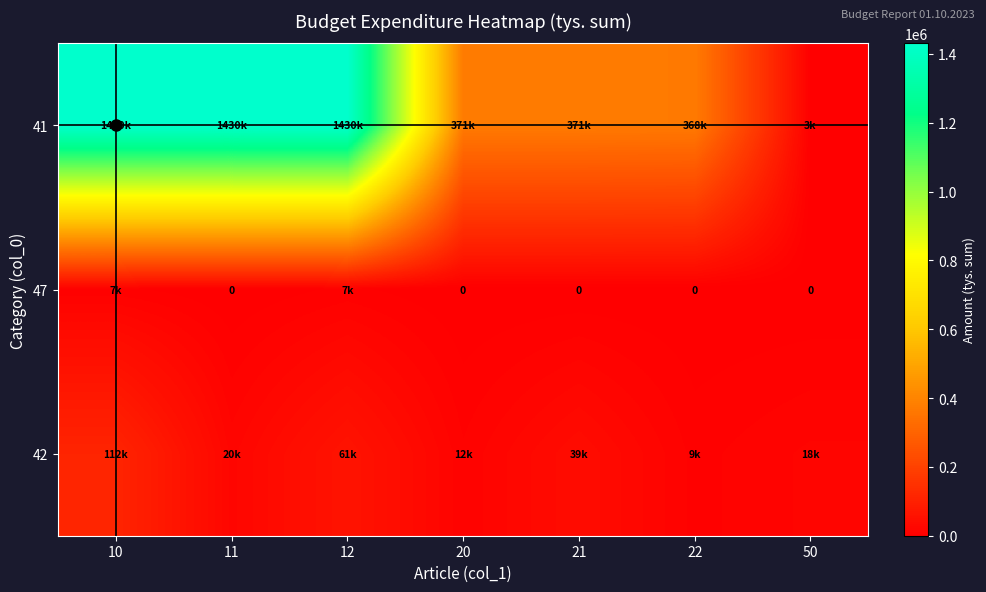

At which label is 42 closest to 60500?

12